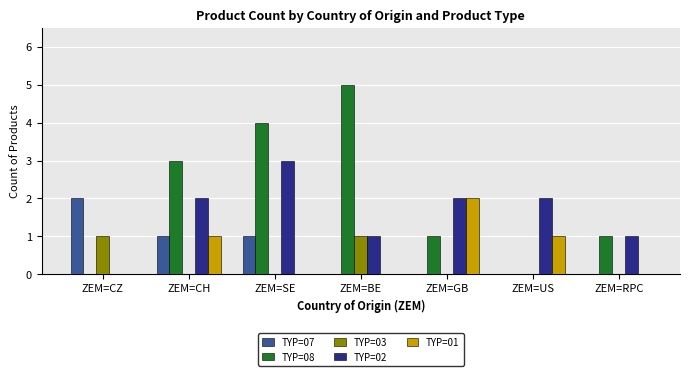

The TYP=01 series shows -1 at ZEM=RPC. True or false?

False